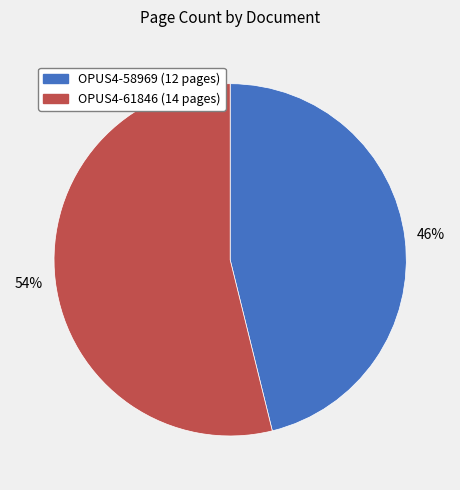

Which has a higher value, OPUS4-61846 or OPUS4-58969?

OPUS4-61846